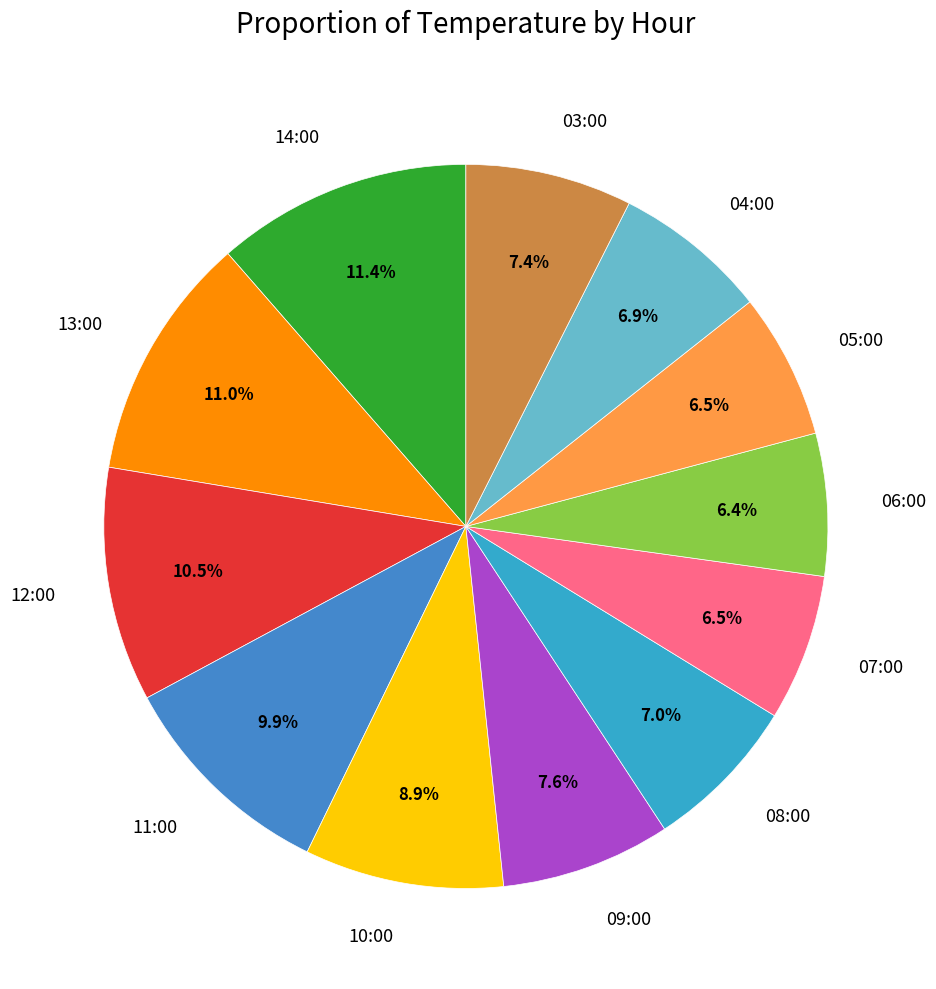

Does any single category account for the majority?

No